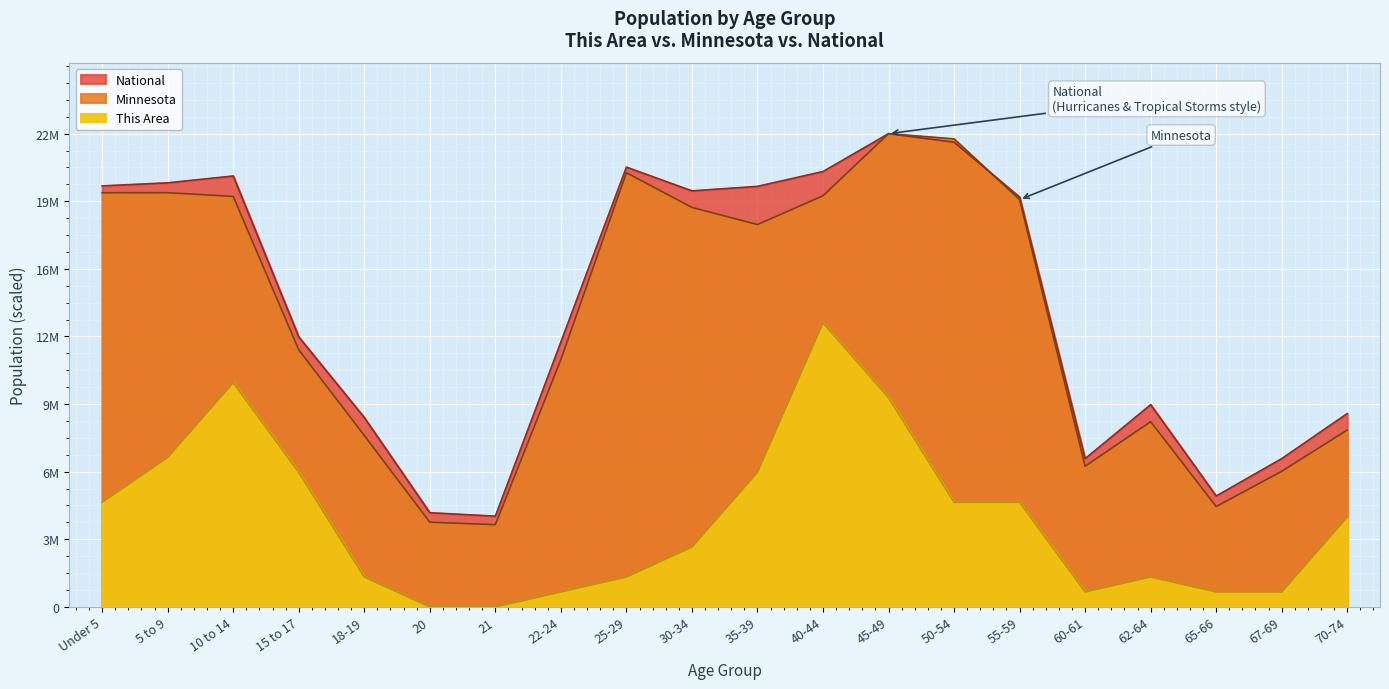

What is the spread (max minus min) of values at 5 to 9?

13177523.0